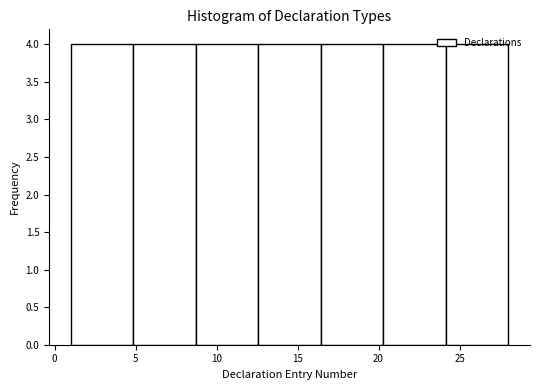

How tall is the bar that spans 8.5 to 12.5 on the x-axis? Neither the bar edges nor the heights are printed on the chart, so give them approximately, as read against the axes.

4